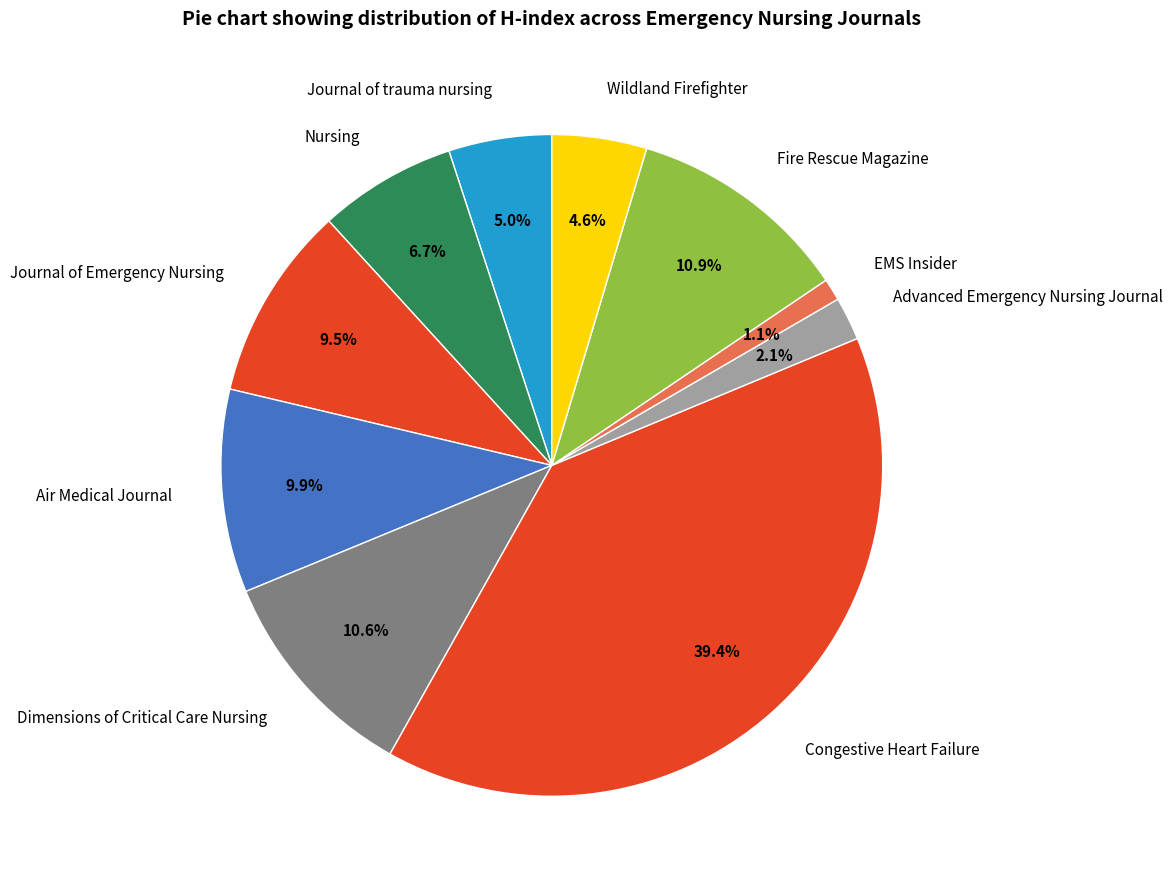

Which slice is the smallest?

EMS Insider